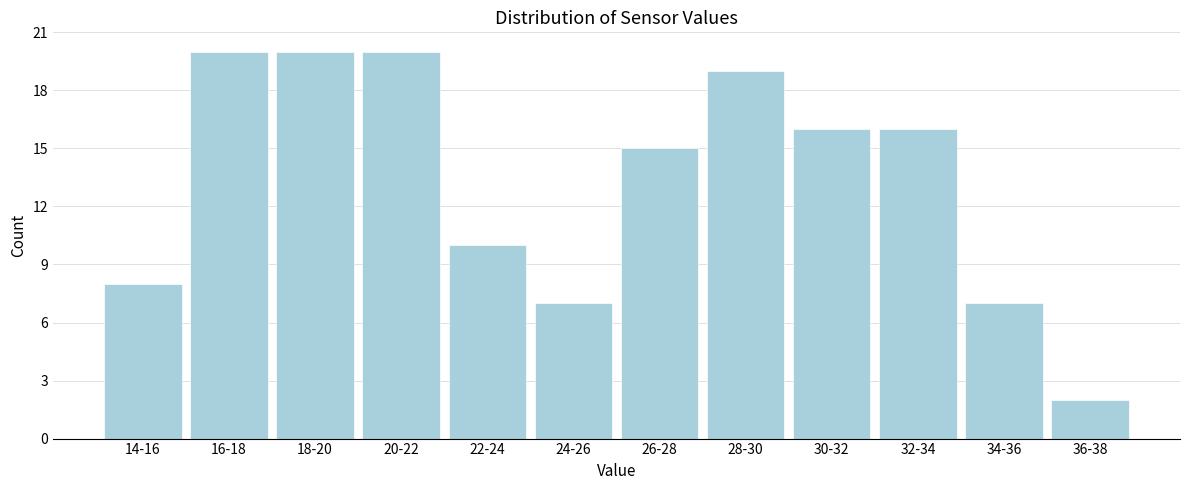

Reading right to left, list all the values displayed in this chart.

36-38=2	34-36=7	32-34=16	30-32=16	28-30=19	26-28=15	24-26=7	22-24=10	20-22=20	18-20=20	16-18=20	14-16=8